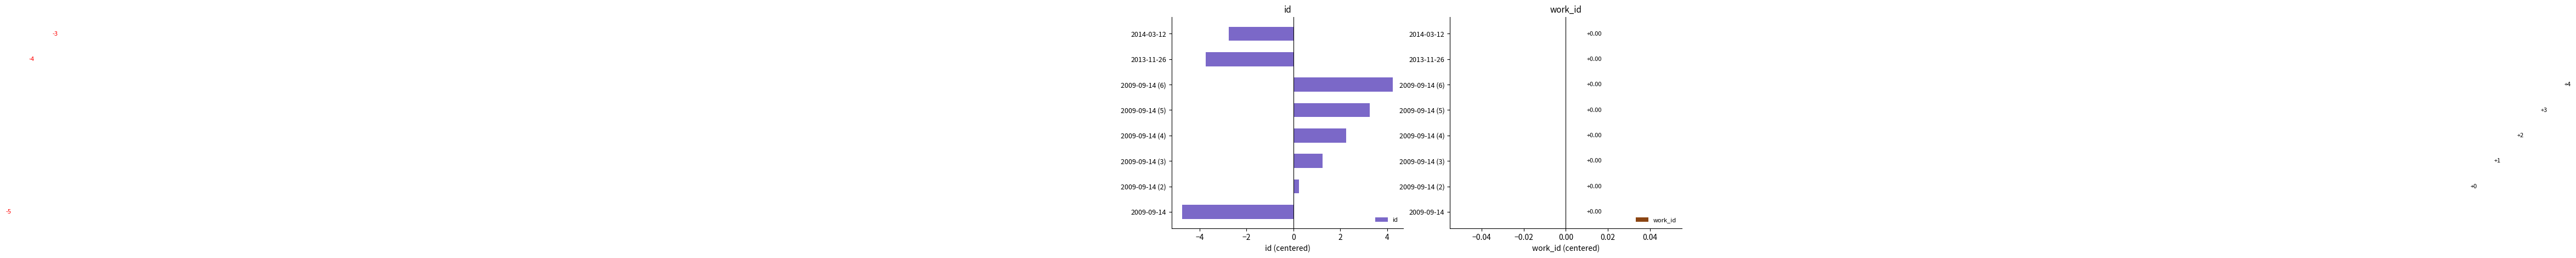

How many bars are there in total?

8